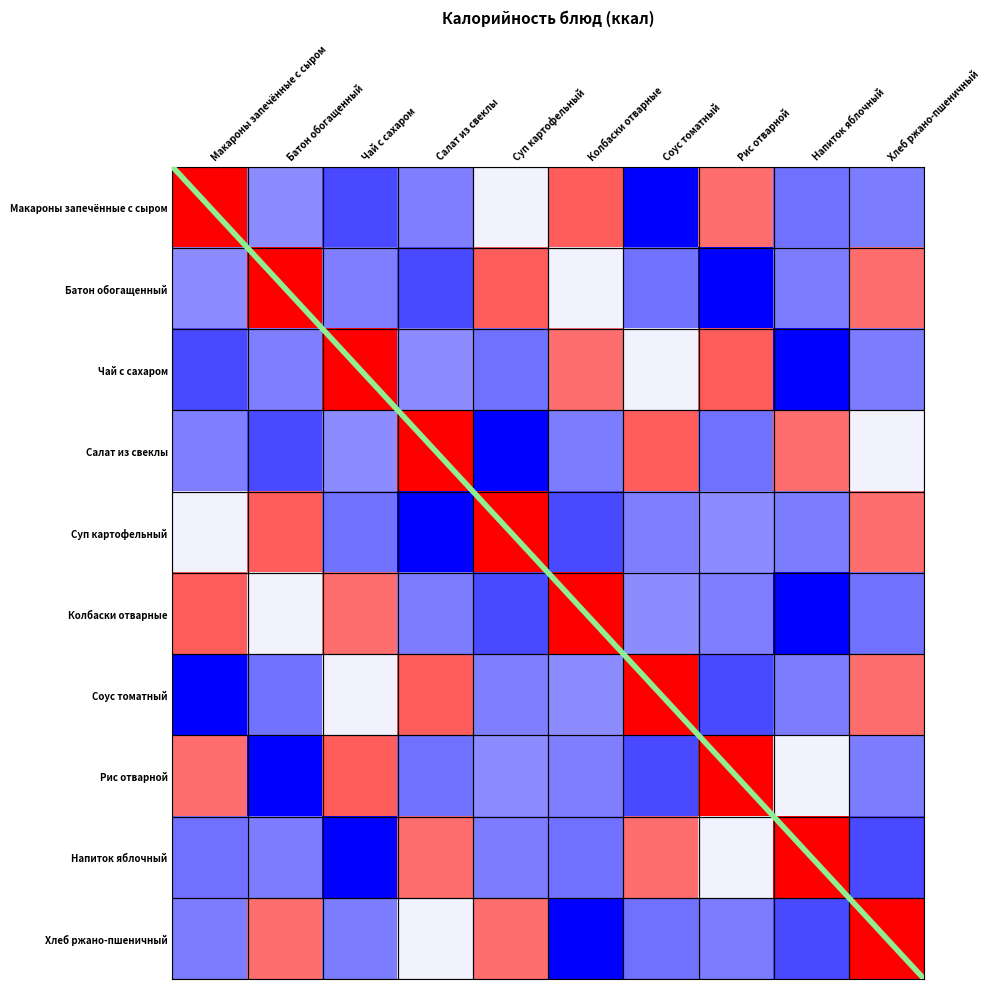

Which category has the highest value in the Салат из свеклы series?

Салат из свеклы